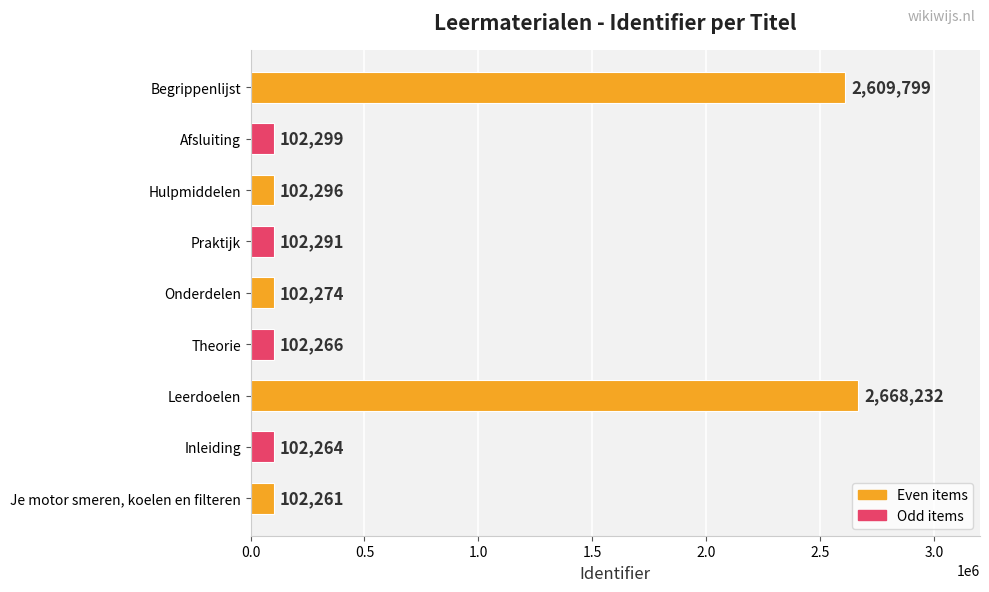

Rank the categories by value from lowest to highest.

Je motor smeren, koelen en filteren, Inleiding, Theorie, Onderdelen, Praktijk, Hulpmiddelen, Afsluiting, Begrippenlijst, Leerdoelen